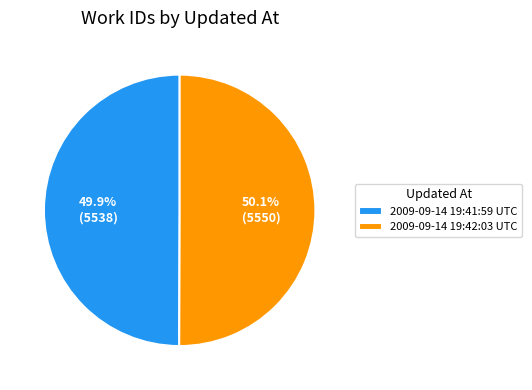

How much of the chart is everything except 2009-09-14 19:41:59 UTC?

50.1%